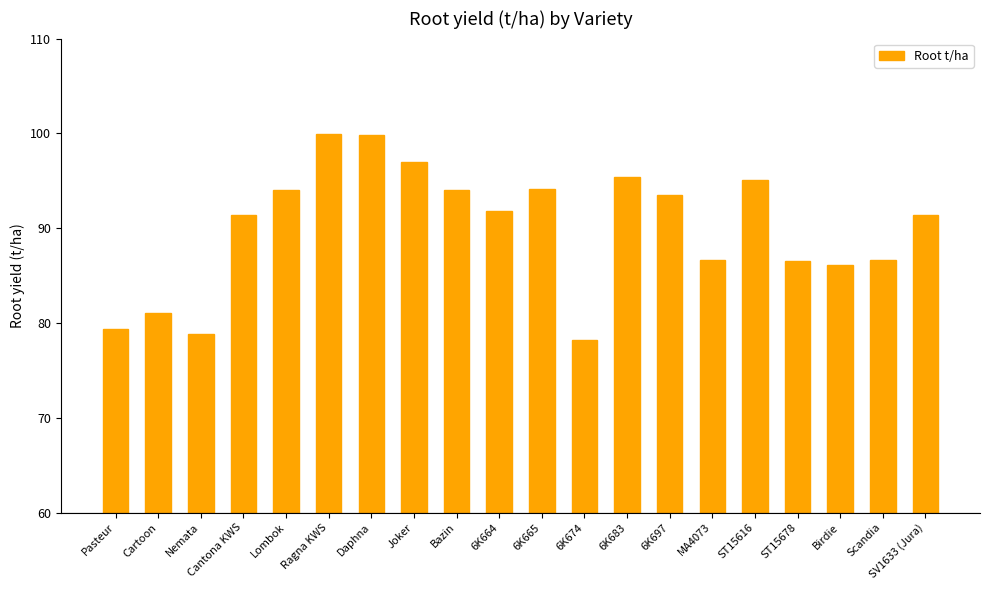

What is the sum of all values?

1800.9